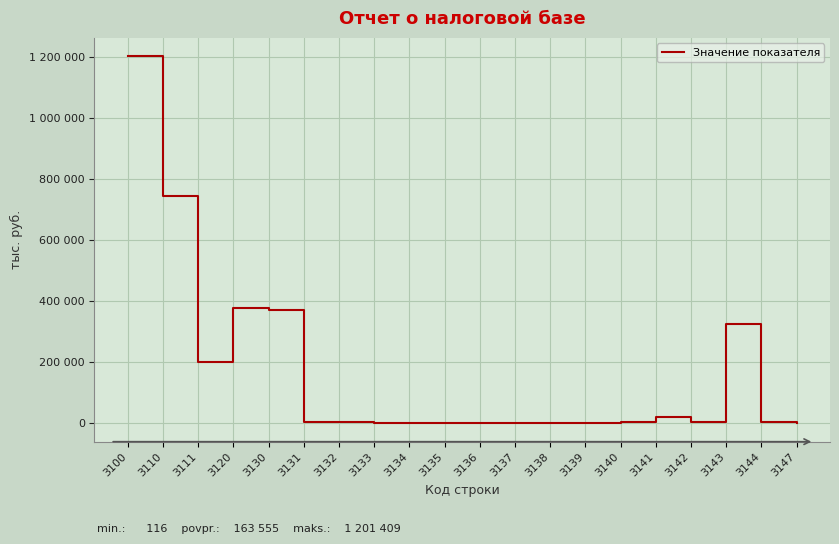

The value at 3133 is 1182. True or false?

True